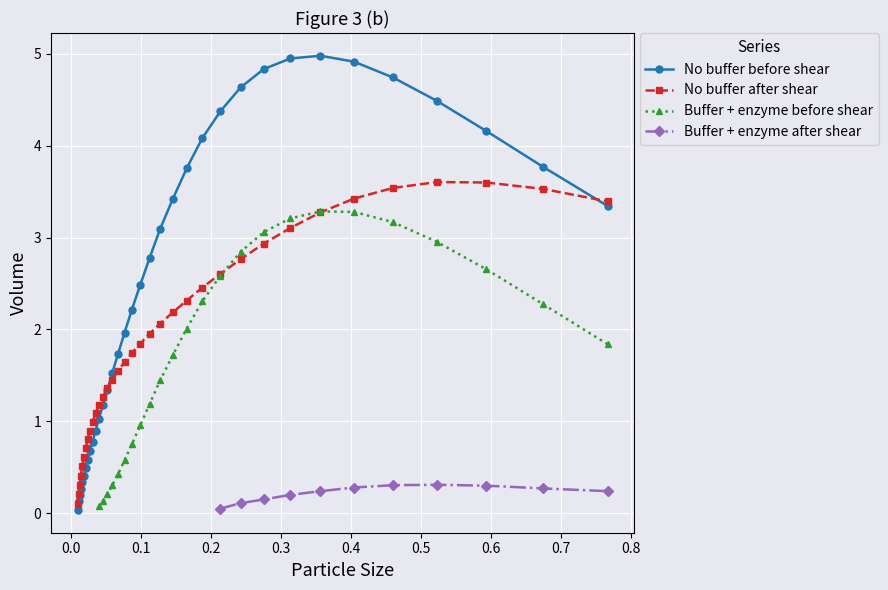

At which label does No buffer after shear reach its minimum?

0.01